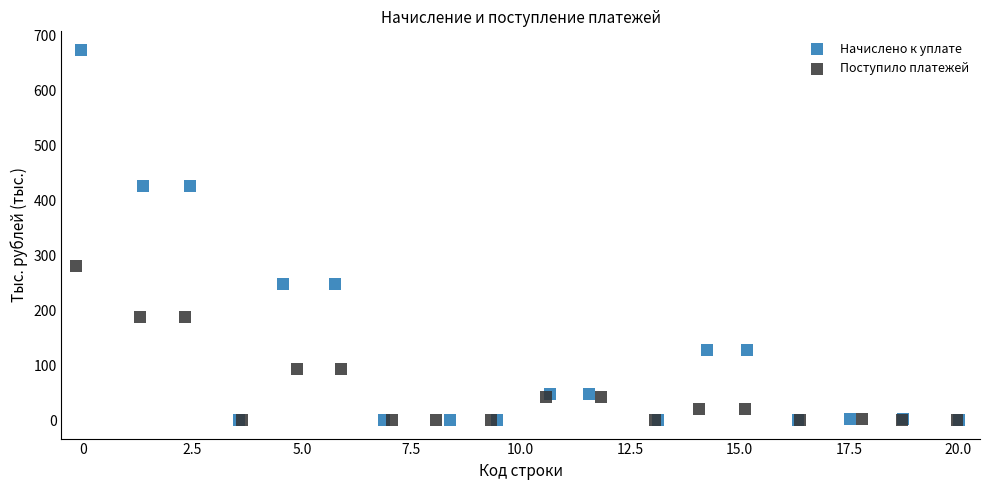

Which series has the widest spread of Y values?

Начислено к уплате